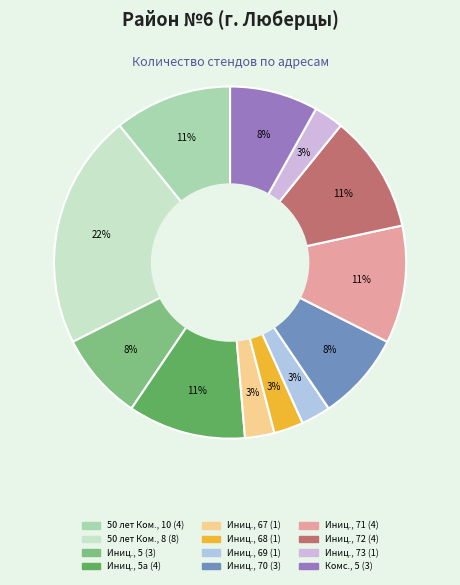

To the nearest percent, what is the average slice percentage?

8%